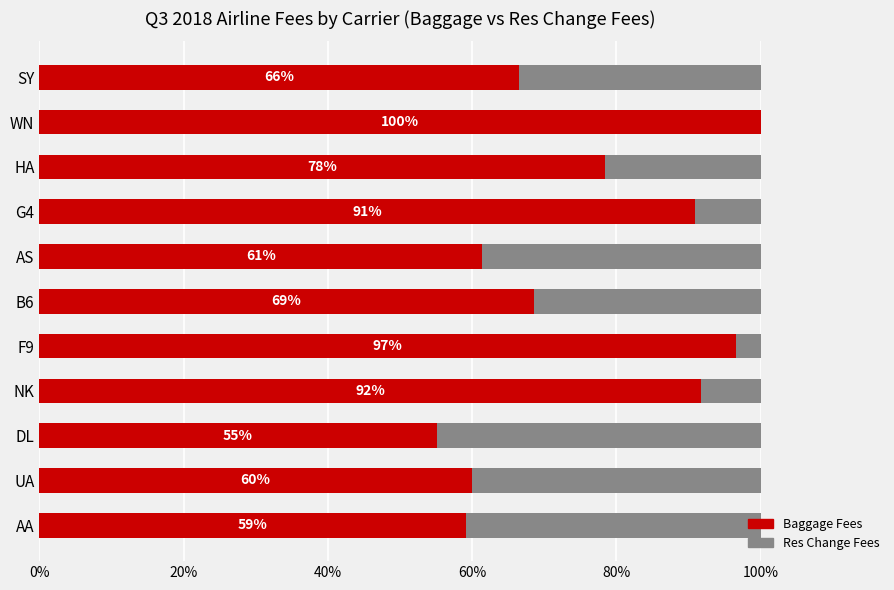

What is the total value across all series at NK?

100.0